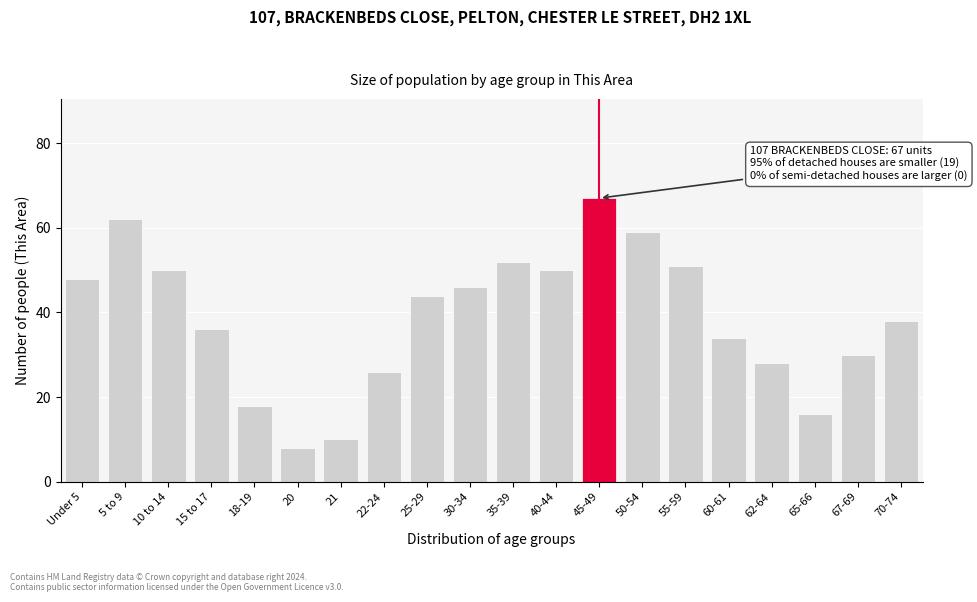

Reading left to right, list all the values displayed in this chart.

Under 5=48	5 to 9=62	10 to 14=50	15 to 17=36	18-19=18	20=8	21=10	22-24=26	25-29=44	30-34=46	35-39=52	40-44=50	45-49=67	50-54=59	55-59=51	60-61=34	62-64=28	65-66=16	67-69=30	70-74=38